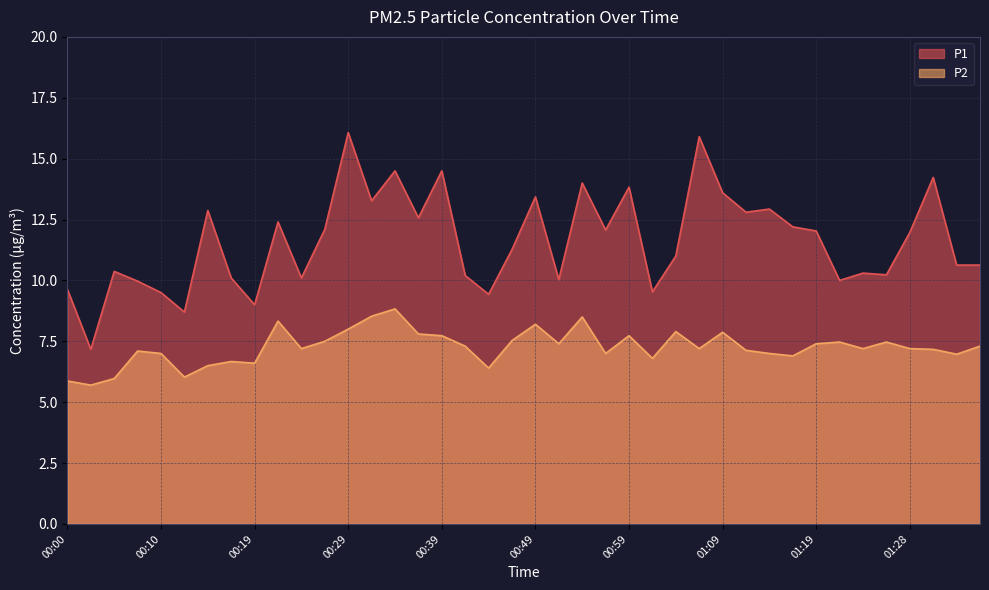

The value of P1 at 01:31 is 7.4. True or false?

False